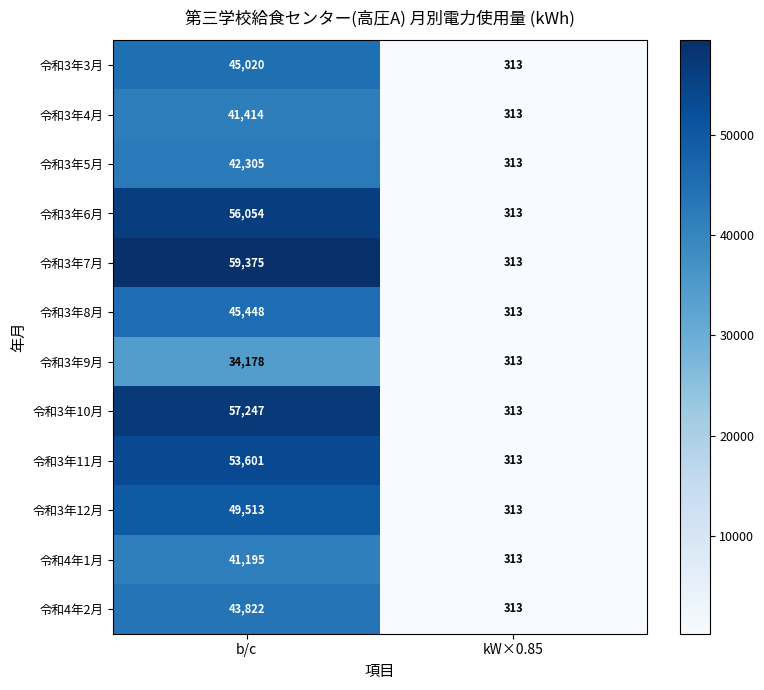

What is the sum of the 令和3年10月 values at kW×0.85 and b/c?

57560